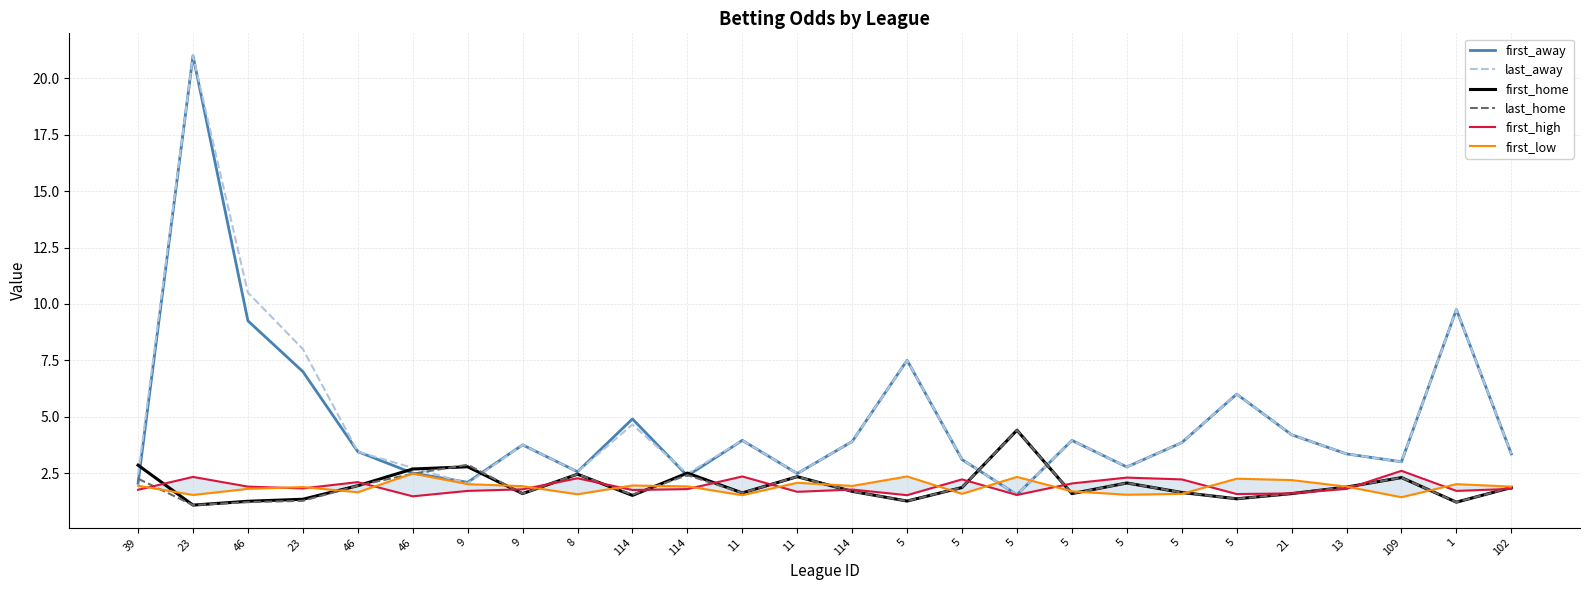

Which has a higher value, 5 or 9?

9